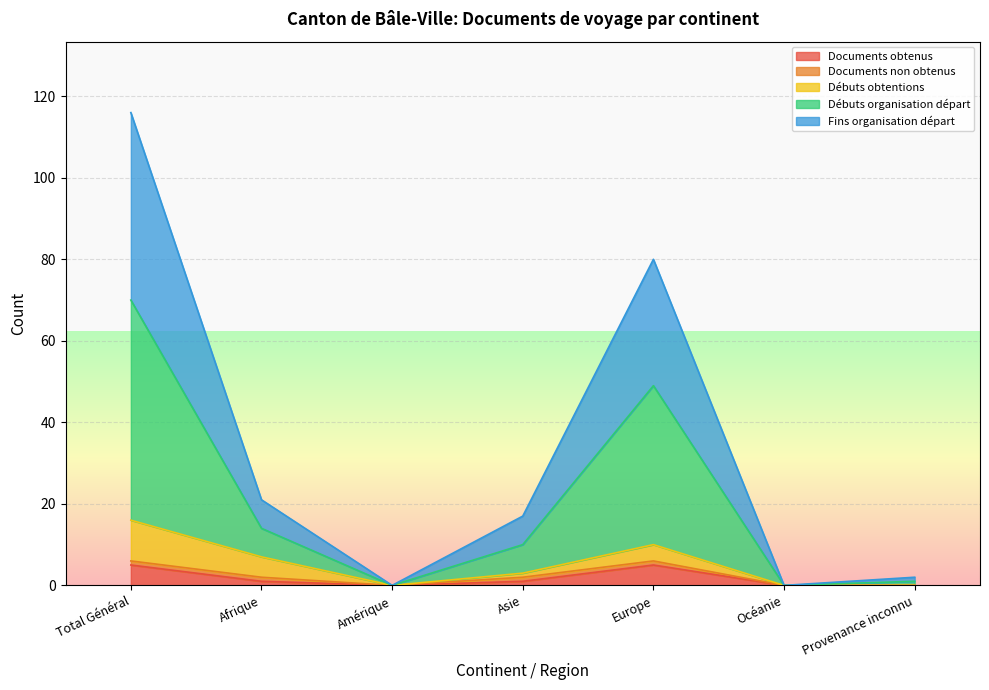

What is the maximum value for Documents obtenus?

5